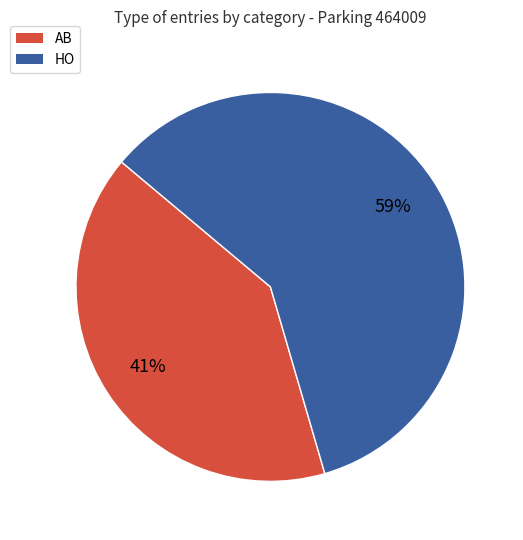

The HO slice represents 65% of the pie. True or false?

False